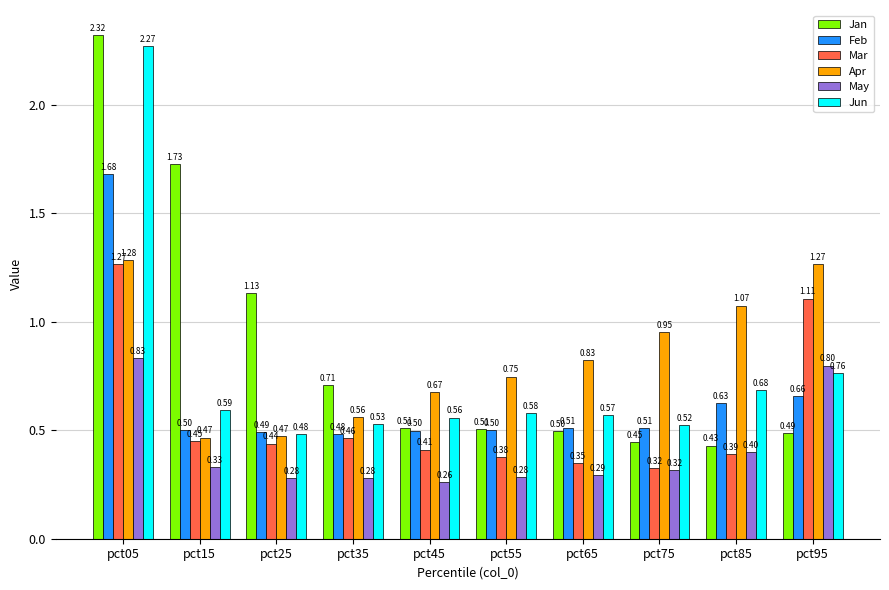

At how many categories does at least one series exceed 1?

5